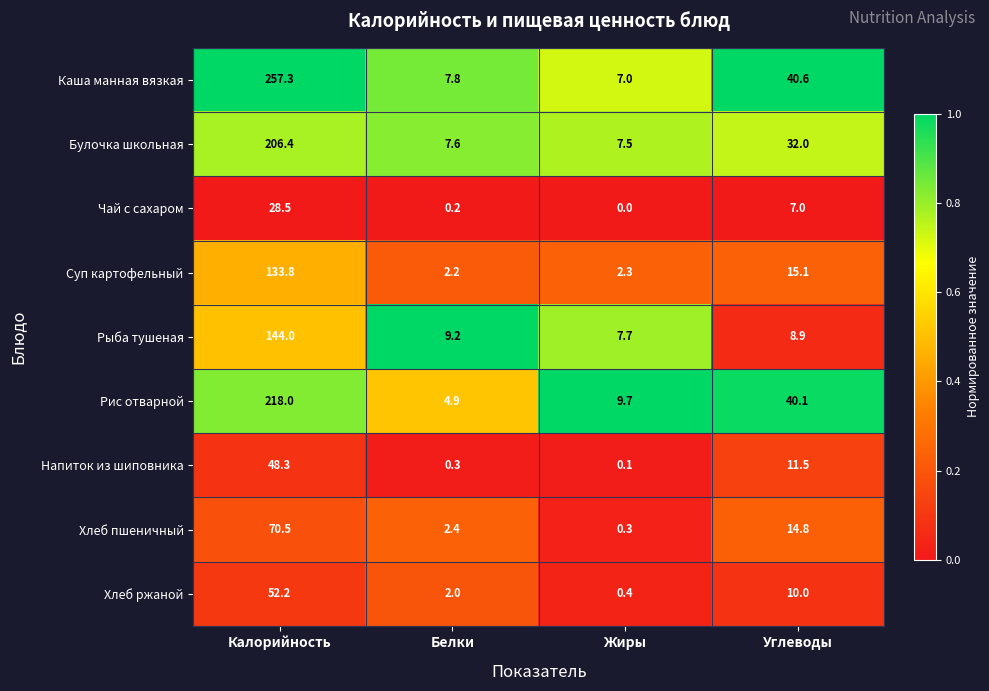

Rank the series by their maximum value, from highest to lowest.

Каша манная вязкая, Рис отварной, Булочка школьная, Рыба тушеная, Суп картофельный, Хлеб пшеничный, Хлеб ржаной, Напиток из шиповника, Чай с сахаром